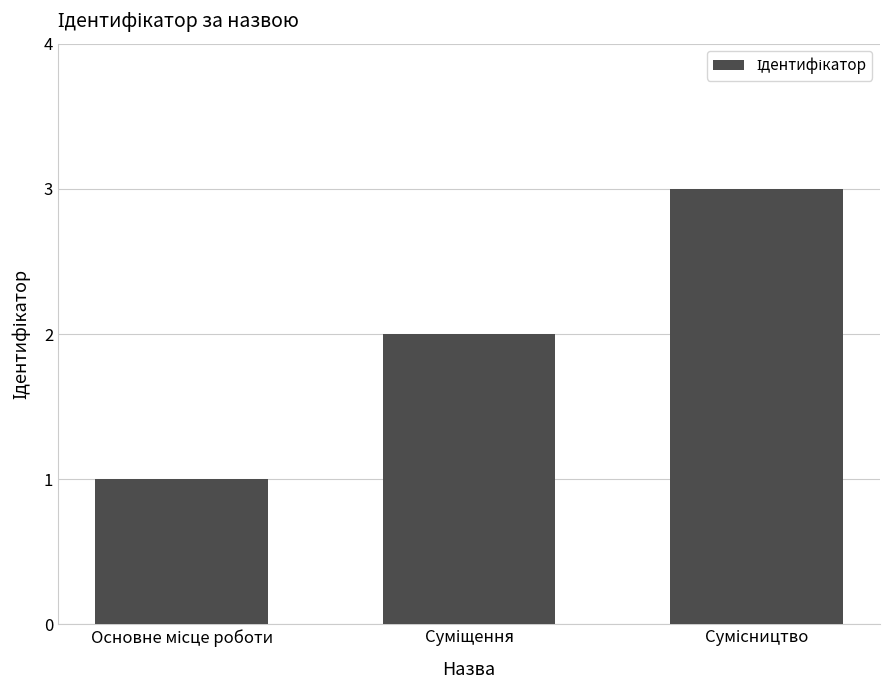

What is the greatest value displayed?

3